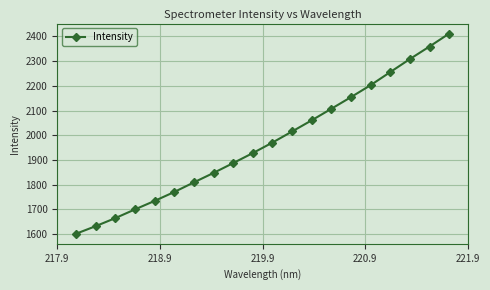

Reading left to right, what are all the values shown in this chart?

1601.0	1631.7	1664.3	1699.6	1734.0	1770.1	1809.0	1847.2	1887.2	1927.7	1970.3	2015.2	2060.4	2107.1	2154.3	2202.7	2255.6	2308.4	2359.2	2411.6